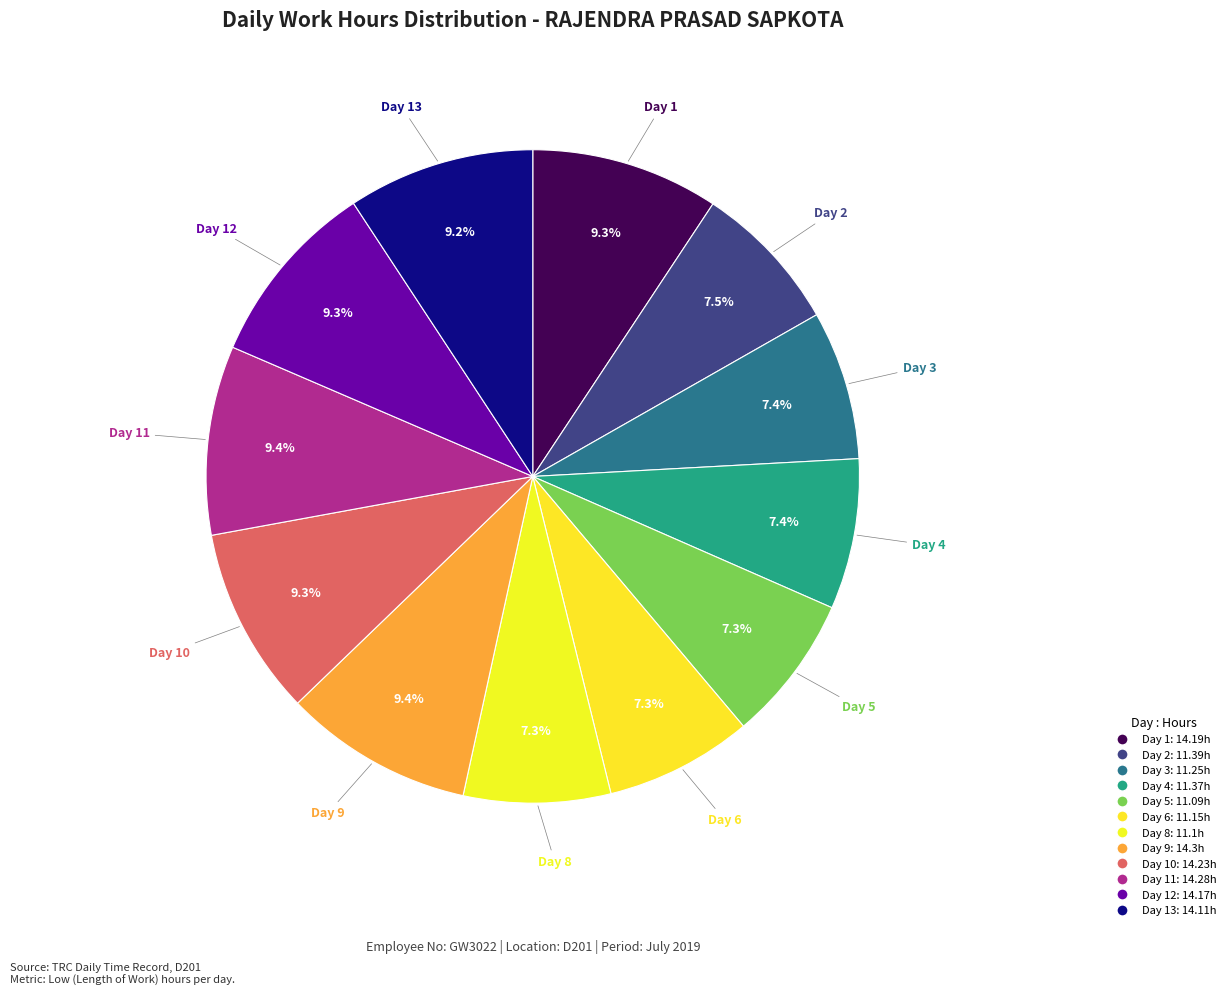

Does any single category account for the majority?

No